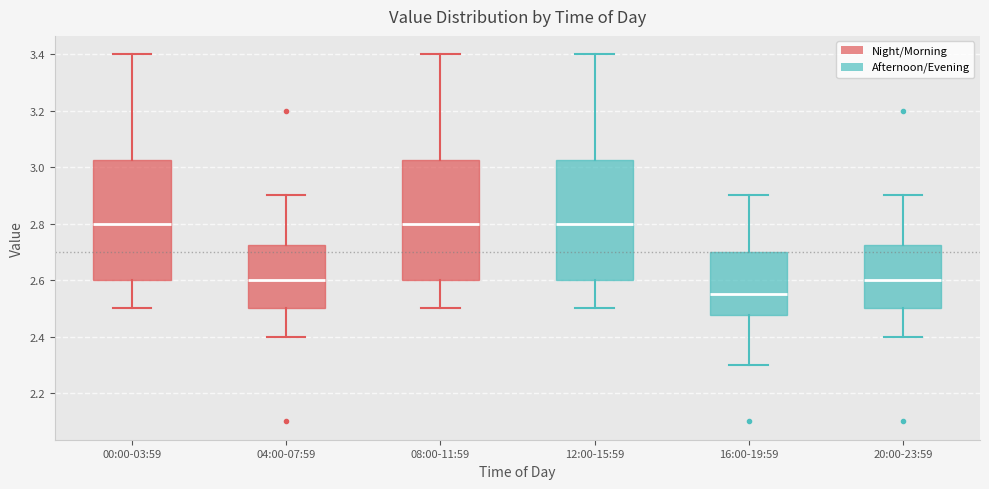

Where does the median line of the box for 08:00-11:59 sit on the y-axis? The values are not printed on the chart, so give them approximately, as read against the axis.

2.80